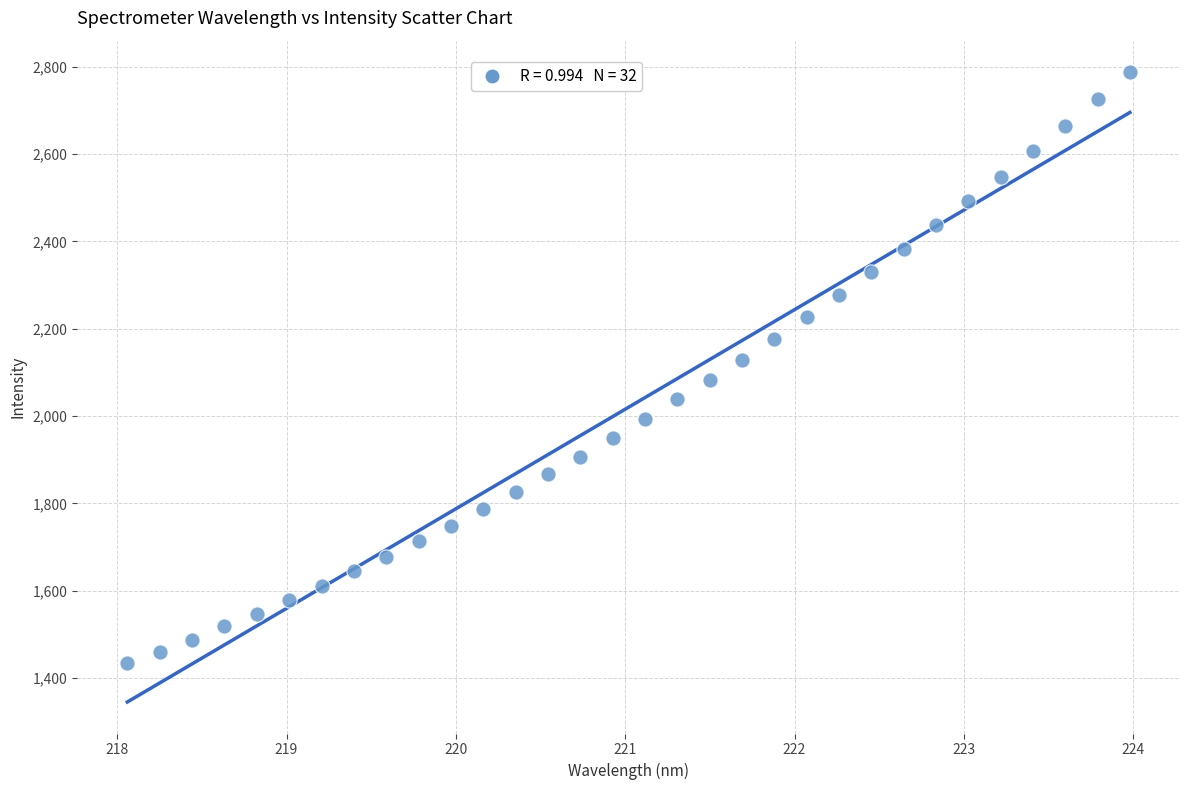

What is the range of X values (max minus min)?

5.9